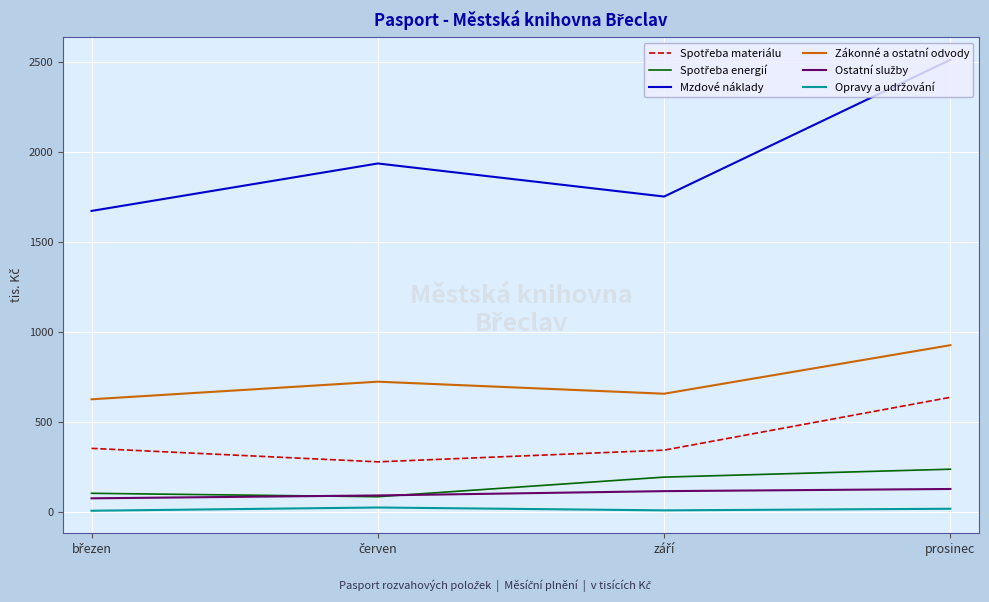

Which series has the widest spread of values?

Mzdové náklady